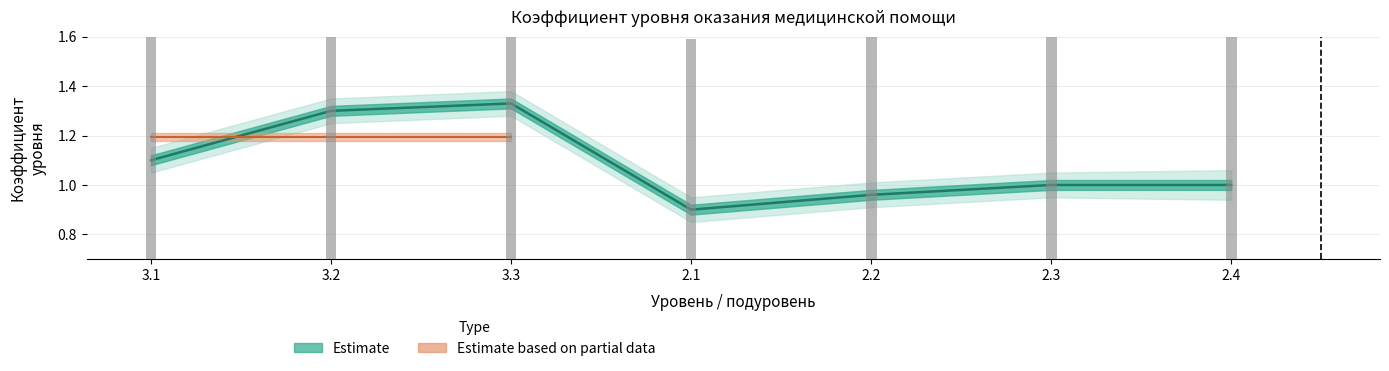

What is the label of the 6th bar from the left?

2.3